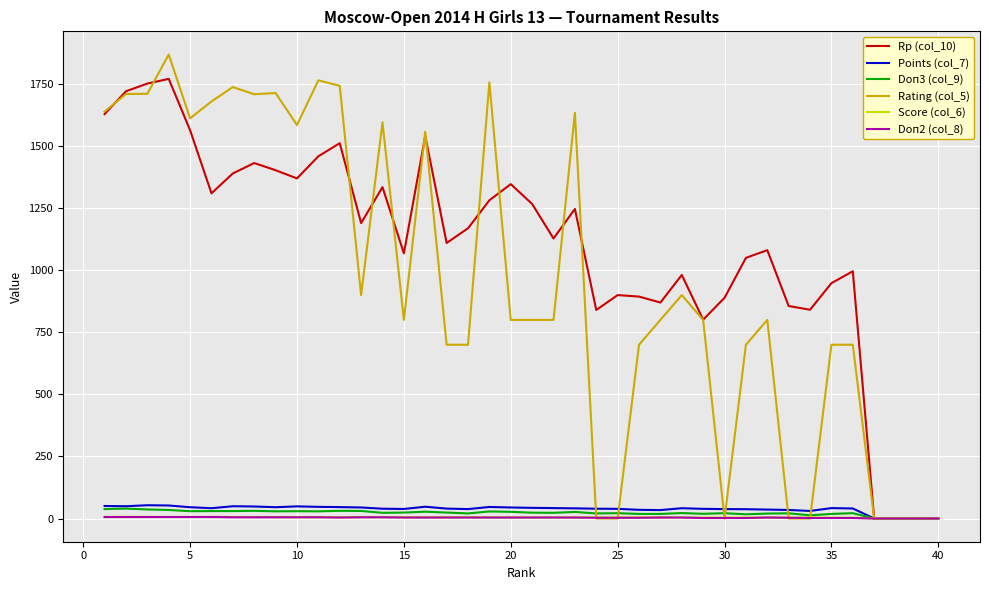

Does the chart have visible grid lines?

Yes